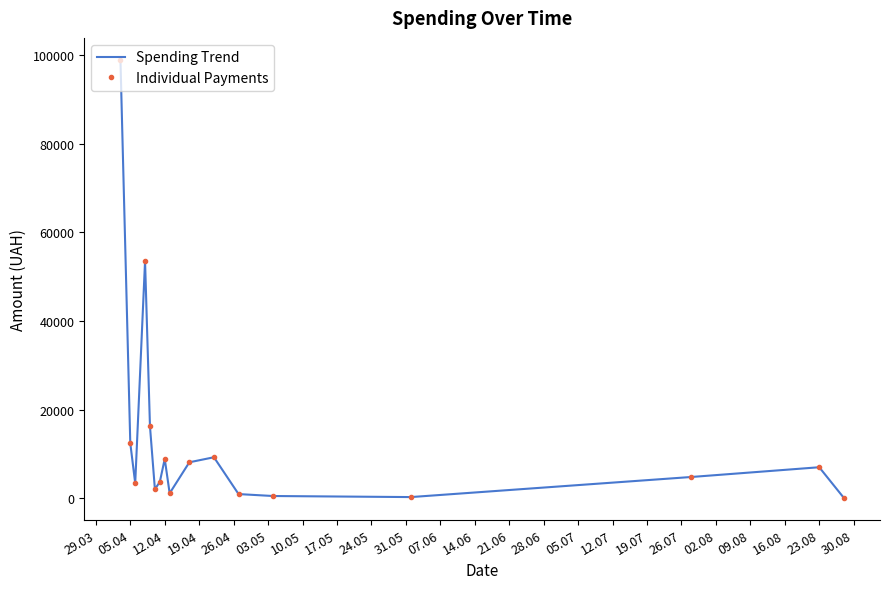

True or false: Spending Trend and Individual Payments cross at least once.

False